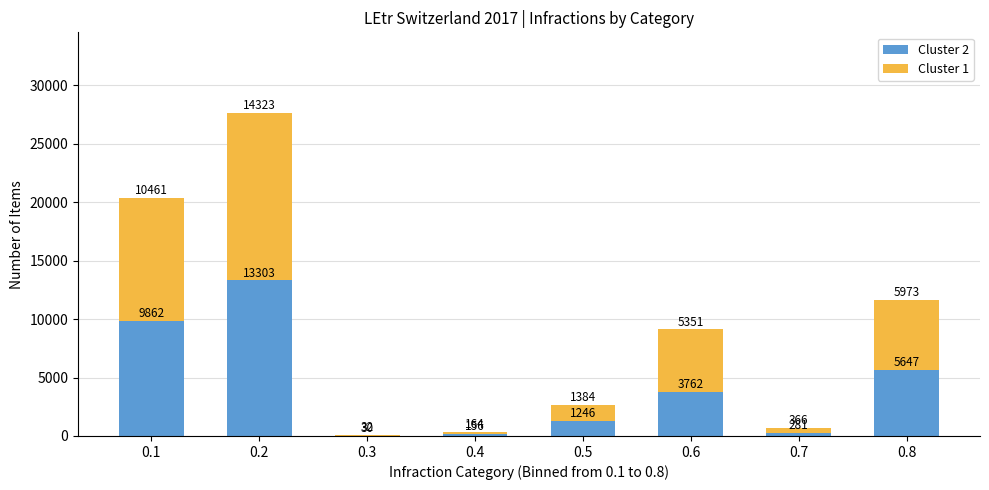

Reading left to right, what are the values for Cluster 2?

0.1=9862	0.2=13303	0.3=30	0.4=156	0.5=1246	0.6=3762	0.7=281	0.8=5647